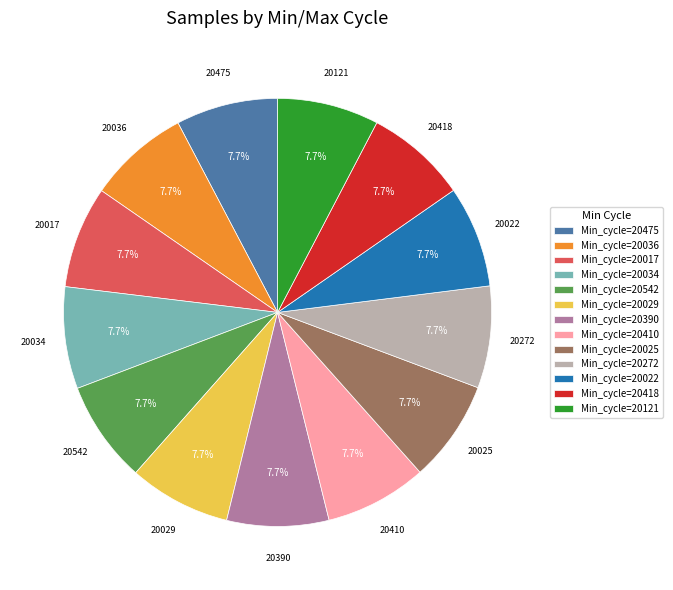

Does 20022 account for over 50% of the chart?

No